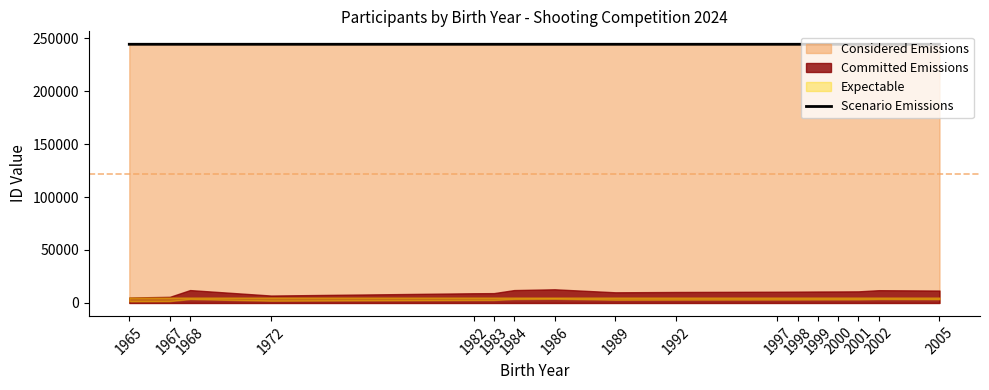

Reading left to right, list all the values displayed in this chart.

1965=244177.0	1967=244178.0	1968=244177.0	1972=244176.0	1982=244177.0	1983=244176.0	1984=244176.3	1986=244177.0	1989=244176.0	1992=244176.0	1997=244176.0	1998=244176.0	1999=244177.0	2000=244176.5	2001=244176.5	2002=244176.8	2005=244176.0